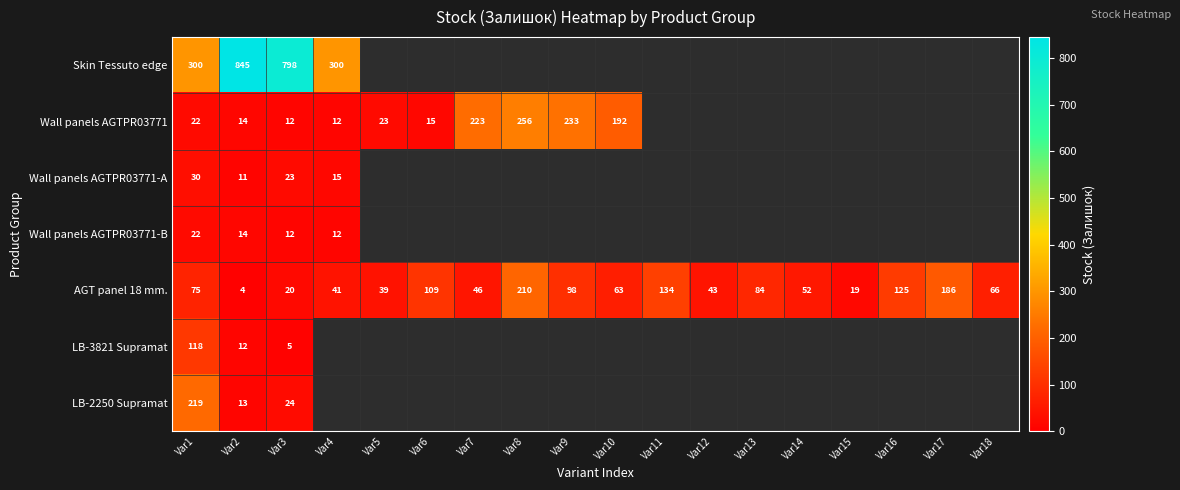

Is it true that Wall panels AGTPR03771 equals 326 at Var10?

False